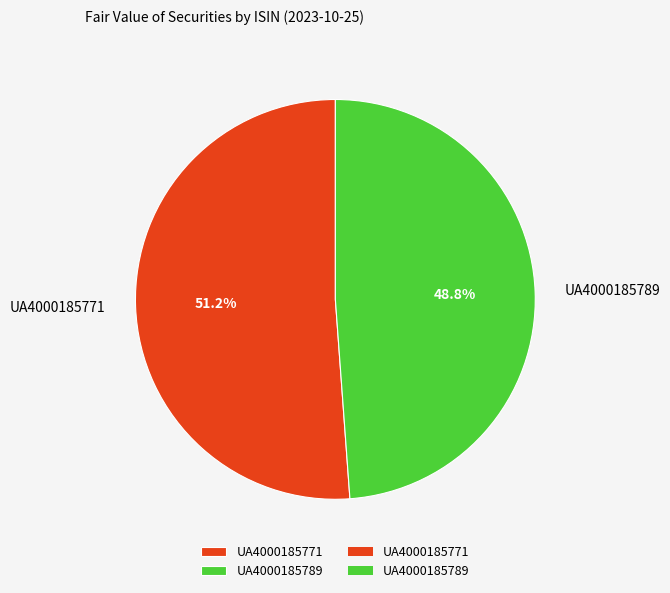

Do UA4000185771 and UA4000185789 together represent more than half of the pie?

Yes